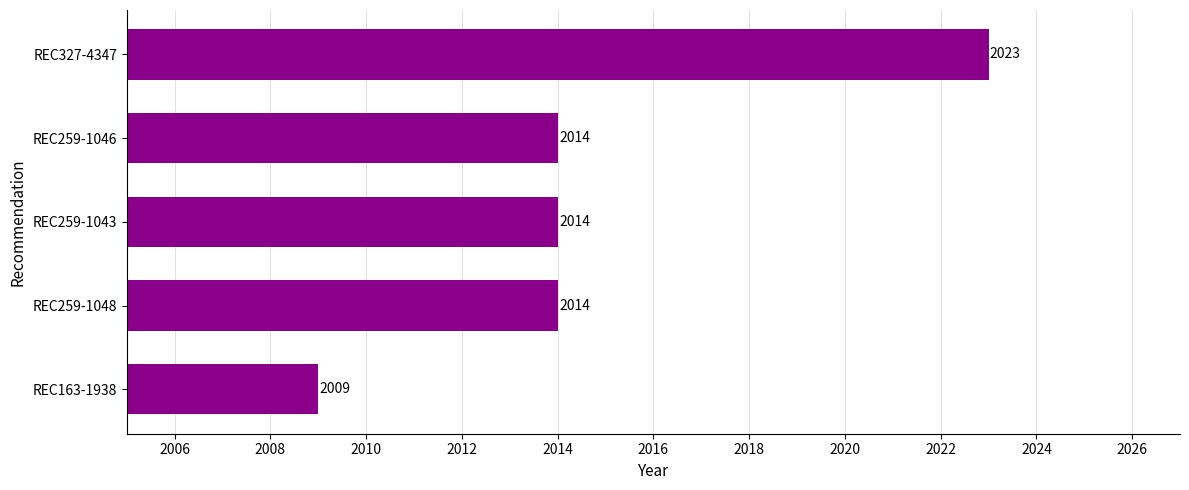

What is the label of the 1st bar from the bottom?

REC163-1938